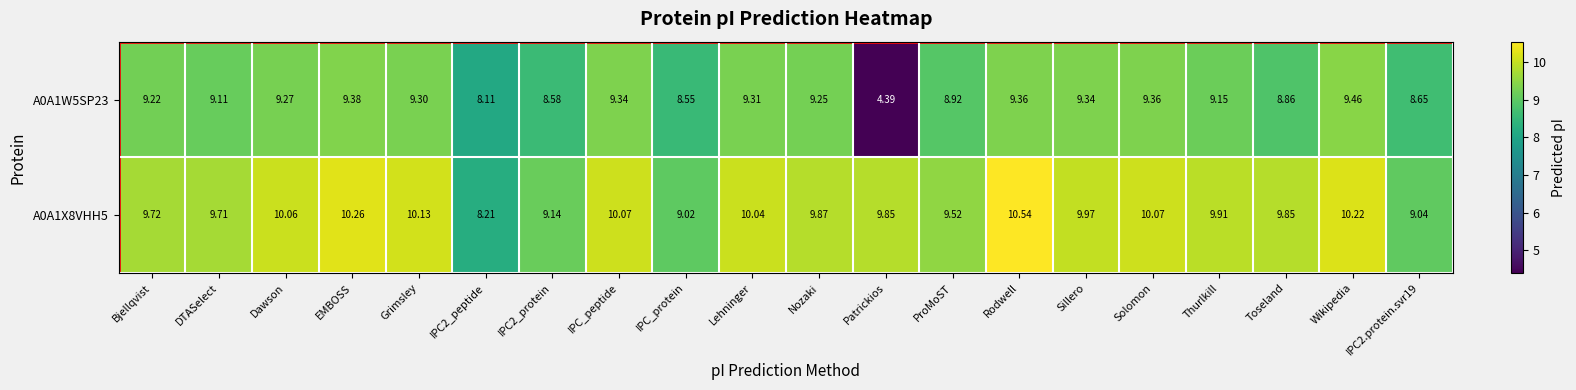

At which label does A0A1X8VHH5 first exceed 9?

Bjellqvist